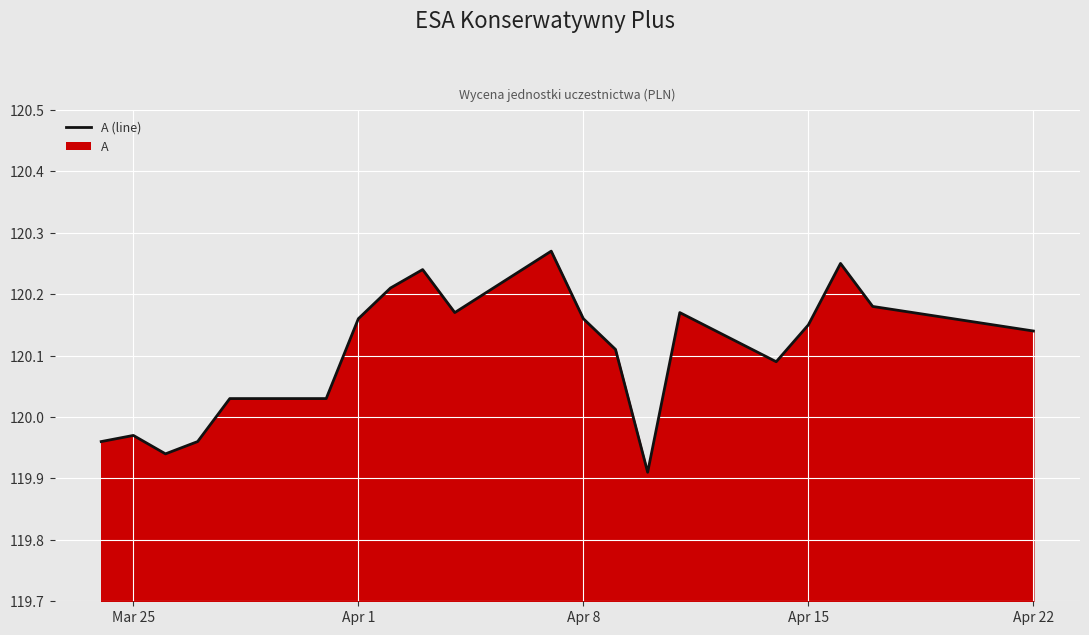

Does the chart display data point markers on the line(s)?

No